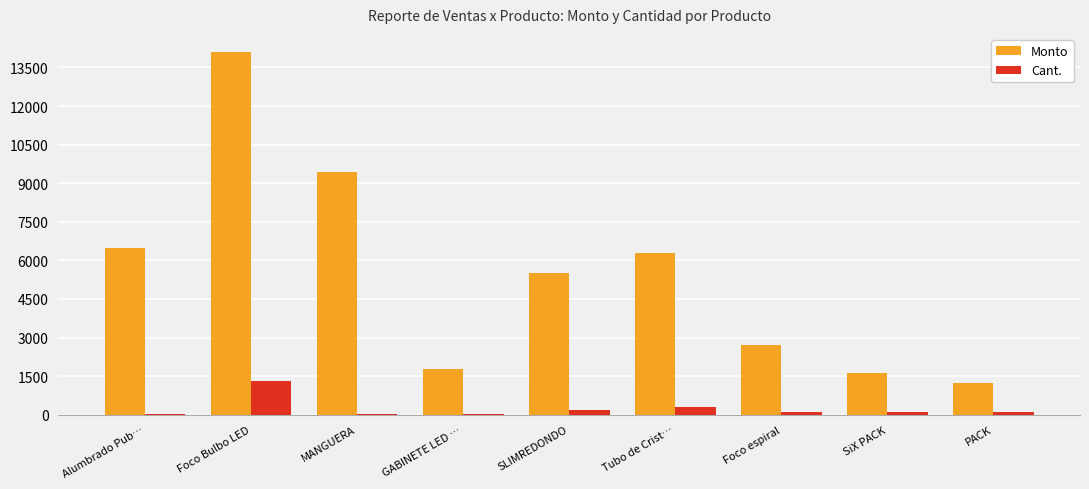

Between Foco Bulbo LED and SiX PACK, which series saw the biggest shift?

Monto